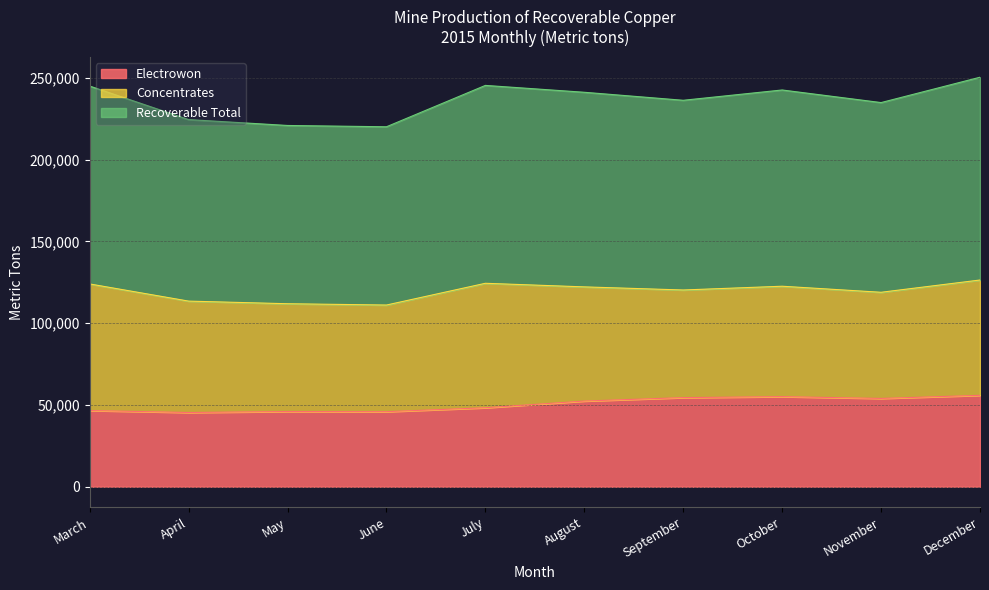

Which label corresponds to the smallest value in the chart?

April